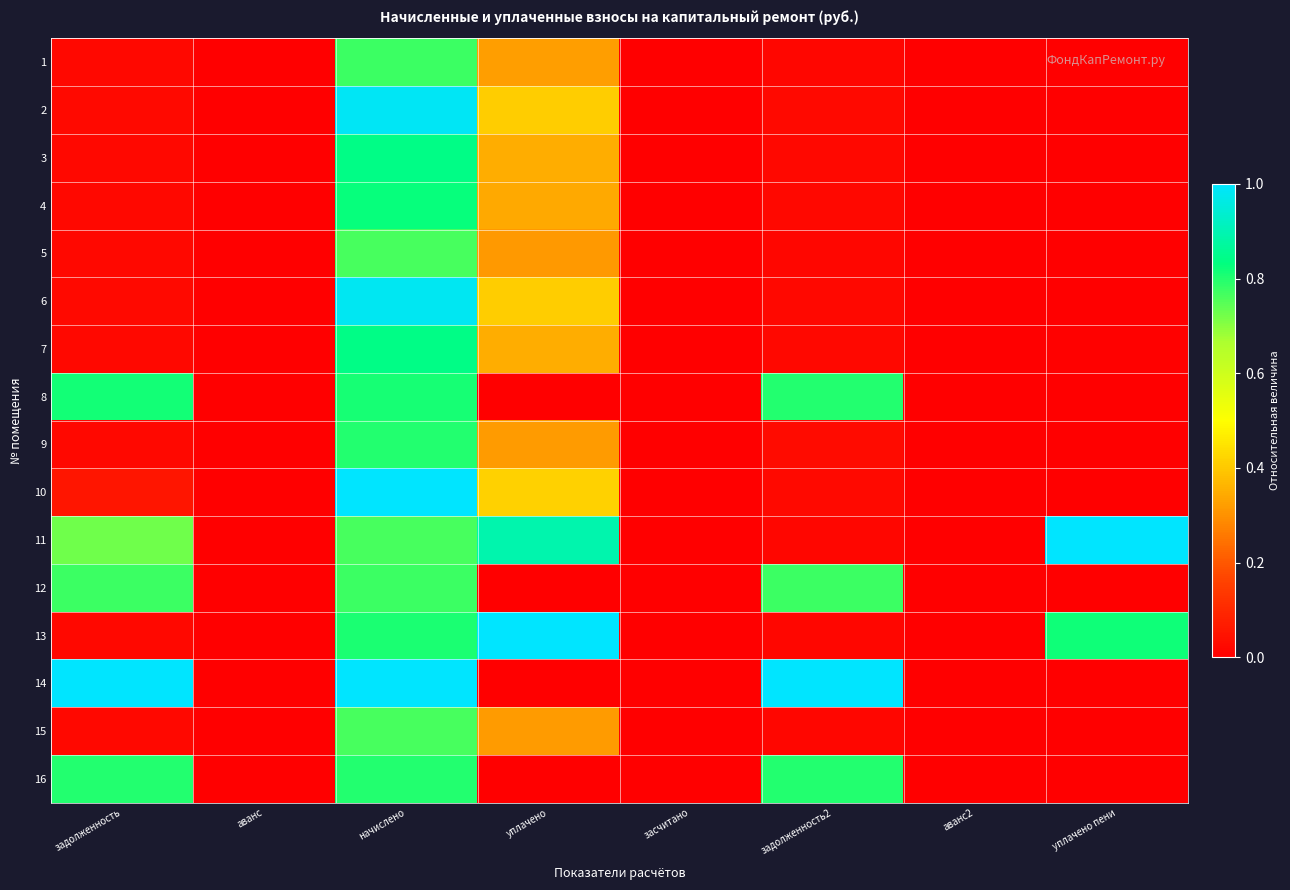

Reading left to right, list all the values displayed in this chart.

1: задолженность=0.0	аванс=0.0	начислено=0.8	уплачено=0.3	засчитано=0.0	задолженность2=0.0	аванс2=0.0	уплачено пени=0.0
2: задолженность=0.0	аванс=0.0	начислено=1.0	уплачено=0.4	засчитано=0.0	задолженность2=0.0	аванс2=0.0	уплачено пени=0.0
3: задолженность=0.0	аванс=0.0	начислено=0.8	уплачено=0.3	засчитано=0.0	задолженность2=0.0	аванс2=0.0	уплачено пени=0.0
4: задолженность=0.0	аванс=0.0	начислено=0.8	уплачено=0.3	засчитано=0.0	задолженность2=0.0	аванс2=0.0	уплачено пени=0.0
5: задолженность=0.0	аванс=0.0	начислено=0.8	уплачено=0.3	засчитано=0.0	задолженность2=0.0	аванс2=0.0	уплачено пени=0.0
6: задолженность=0.0	аванс=0.0	начислено=1.0	уплачено=0.4	засчитано=0.0	задолженность2=0.0	аванс2=0.0	уплачено пени=0.0
7: задолженность=0.0	аванс=0.0	начислено=0.8	уплачено=0.3	засчитано=0.0	задолженность2=0.0	аванс2=0.0	уплачено пени=0.0
8: задолженность=0.8	аванс=0.0	начислено=0.8	уплачено=0.0	засчитано=0.0	задолженность2=0.8	аванс2=0.0	уплачено пени=0.0
9: задолженность=0.0	аванс=0.0	начислено=0.8	уплачено=0.3	засчитано=0.0	задолженность2=0.0	аванс2=0.0	уплачено пени=0.0
10: задолженность=0.1	аванс=0.0	начислено=1.0	уплачено=0.4	засчитано=0.0	задолженность2=0.0	аванс2=0.0	уплачено пени=0.0
11: задолженность=0.7	аванс=0.0	начислено=0.8	уплачено=0.9	засчитано=0.0	задолженность2=0.0	аванс2=0.0	уплачено пени=1.0
12: задолженность=0.8	аванс=0.0	начислено=0.8	уплачено=0.0	засчитано=0.0	задолженность2=0.8	аванс2=0.0	уплачено пени=0.0
13: задолженность=0.0	аванс=0.0	начислено=0.8	уплачено=1.0	засчитано=0.0	задолженность2=0.0	аванс2=0.0	уплачено пени=0.8
14: задолженность=1.0	аванс=0.0	начислено=1.0	уплачено=0.0	засчитано=0.0	задолженность2=1.0	аванс2=0.0	уплачено пени=0.0
15: задолженность=0.0	аванс=0.0	начислено=0.8	уплачено=0.3	засчитано=0.0	задолженность2=0.0	аванс2=0.0	уплачено пени=0.0
16: задолженность=0.8	аванс=0.0	начислено=0.8	уплачено=0.0	засчитано=0.0	задолженность2=0.8	аванс2=0.0	уплачено пени=0.0